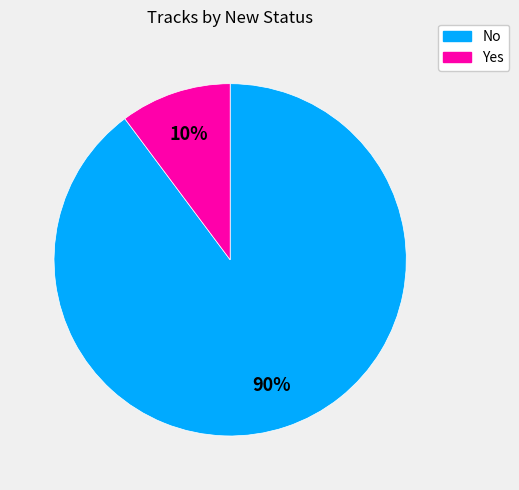

Which slice is the smallest?

Yes